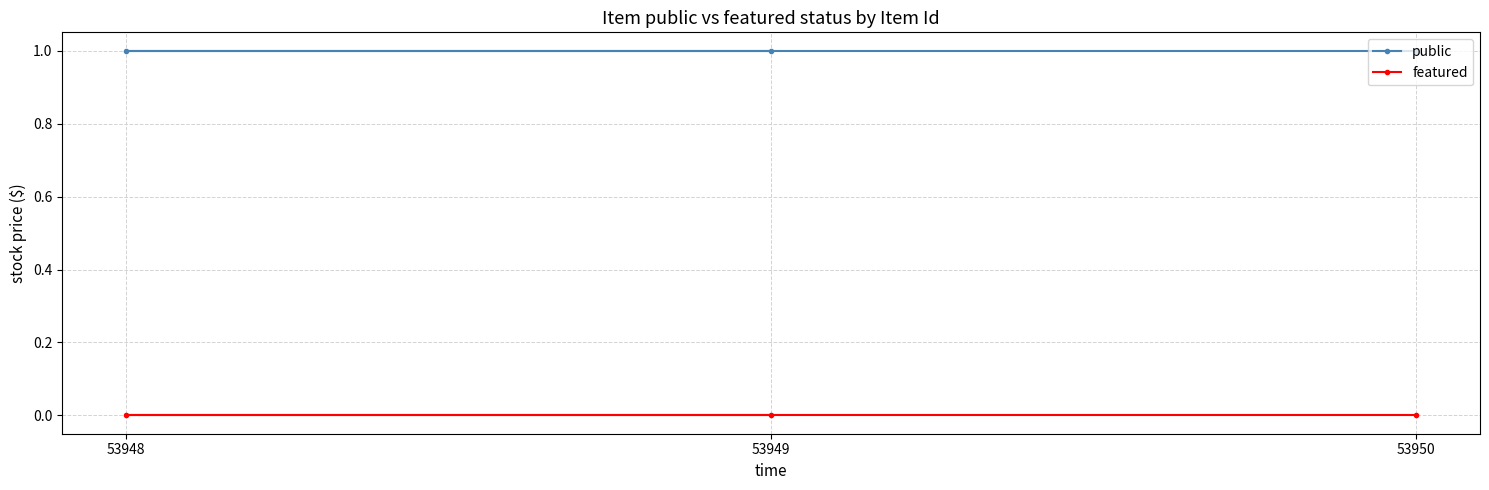

Does the chart have visible grid lines?

Yes